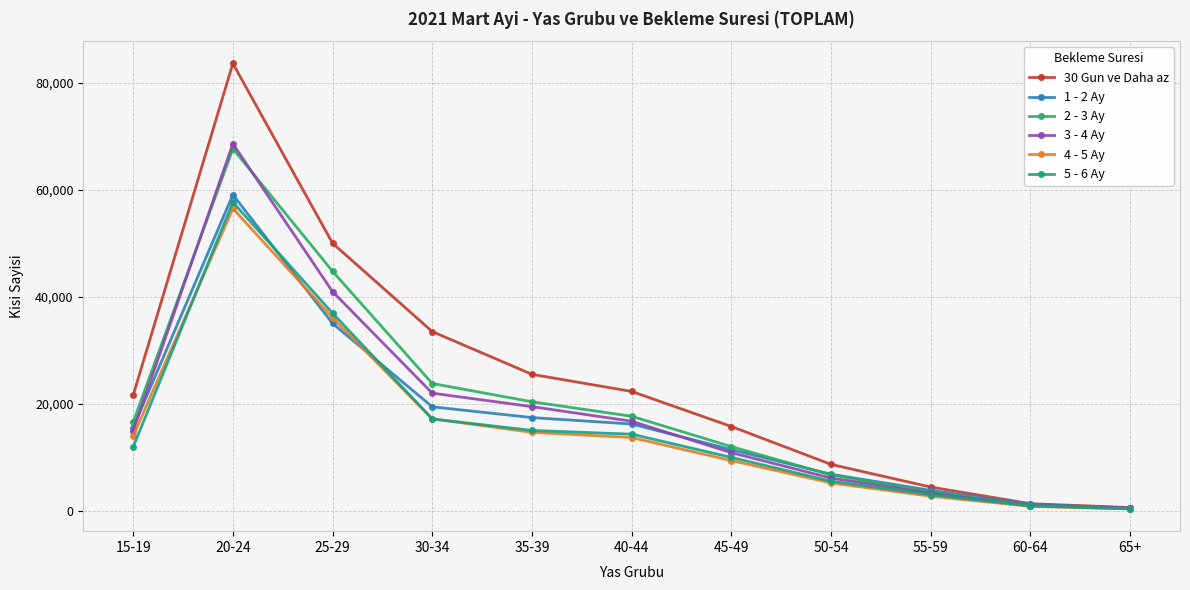

What is the sum of the 1 - 2 Ay values at 50-54 and 40-44?

23051